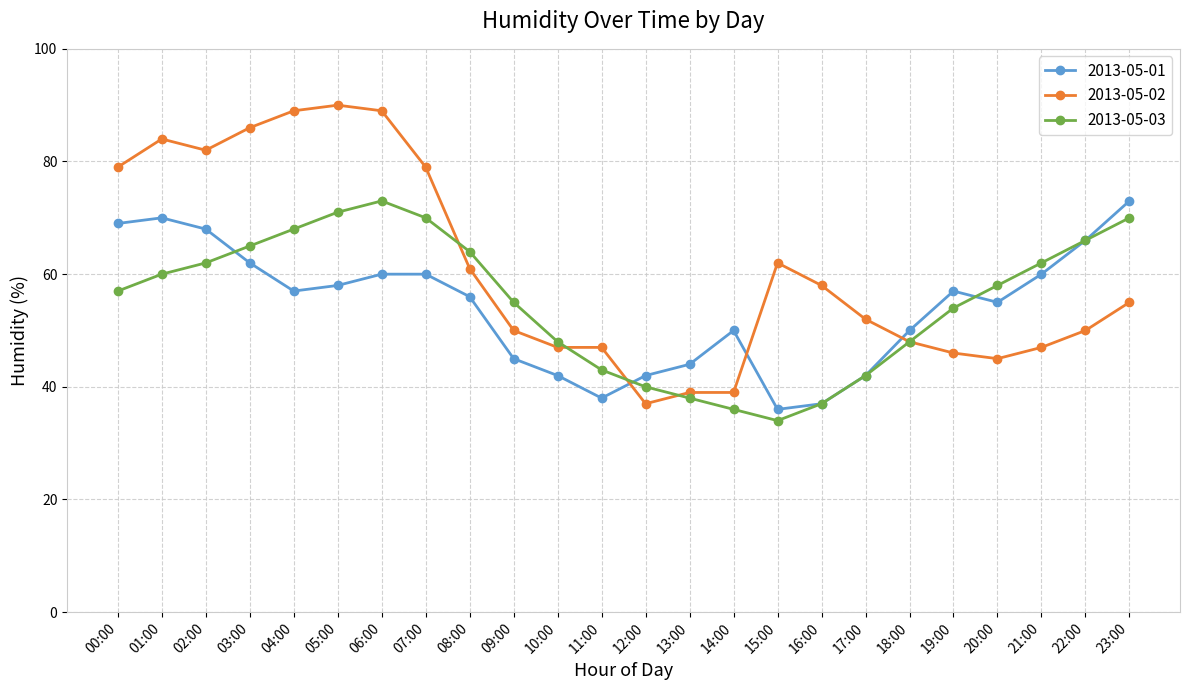

Where does the 2013-05-02 series first go above 55?

00:00